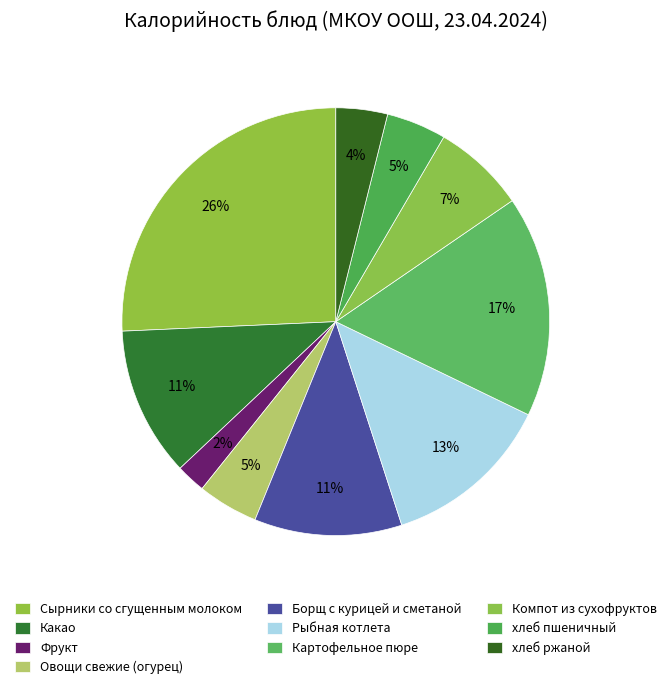

Rank the categories by value from lowest to highest.

Фрукт, хлеб ржаной, хлеб пшеничный, Овощи свежие (огурец), Компот из сухофруктов, Борщ с курицей и сметаной, Какао, Рыбная котлета, Картофельное пюре, Сырники со сгущенным молоком